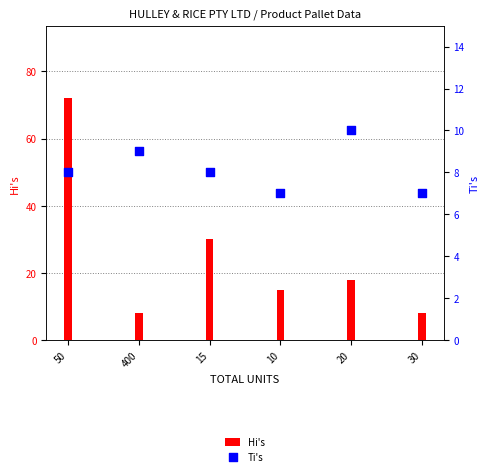

What are all the series names shown in the legend?

Hi's, Ti's